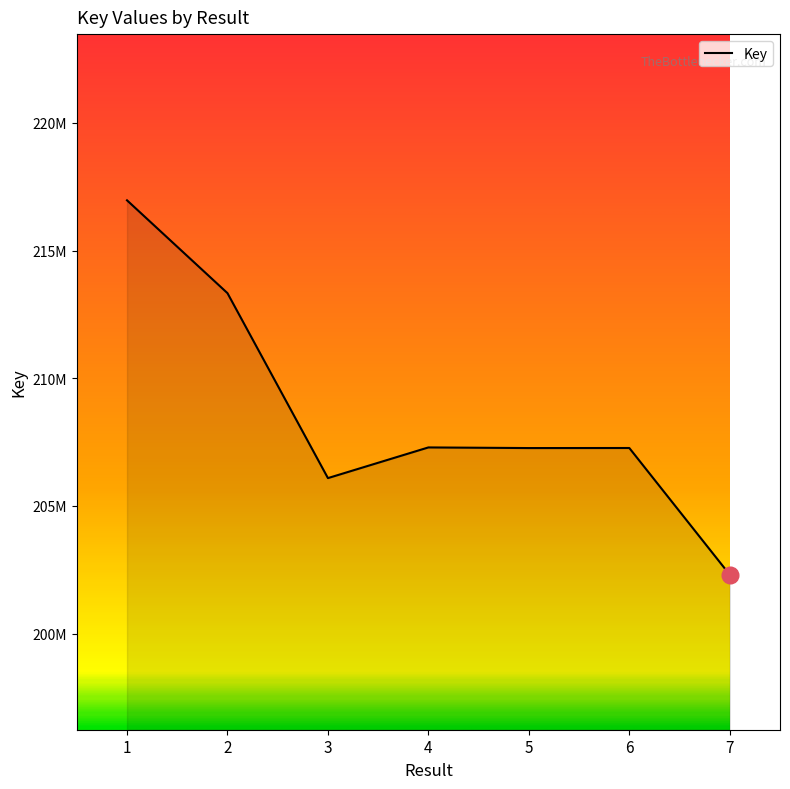

Does the chart display data point markers on the line(s)?

No